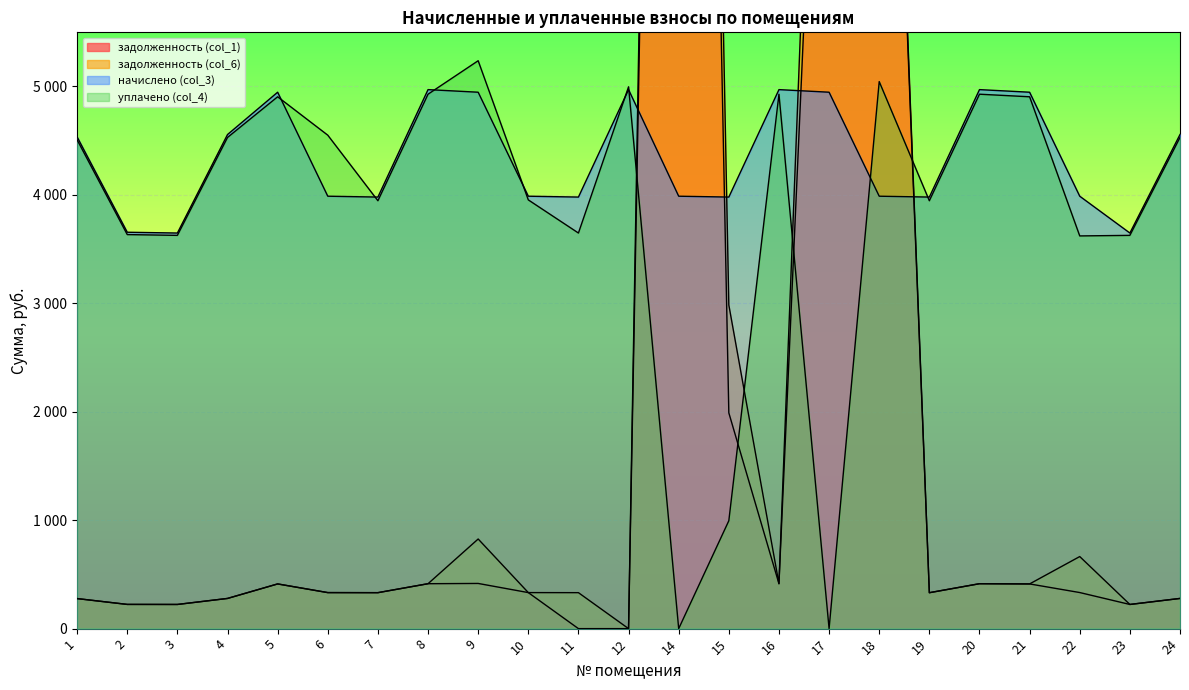

Where is the first local minimum for задолженность (col_6)?

3